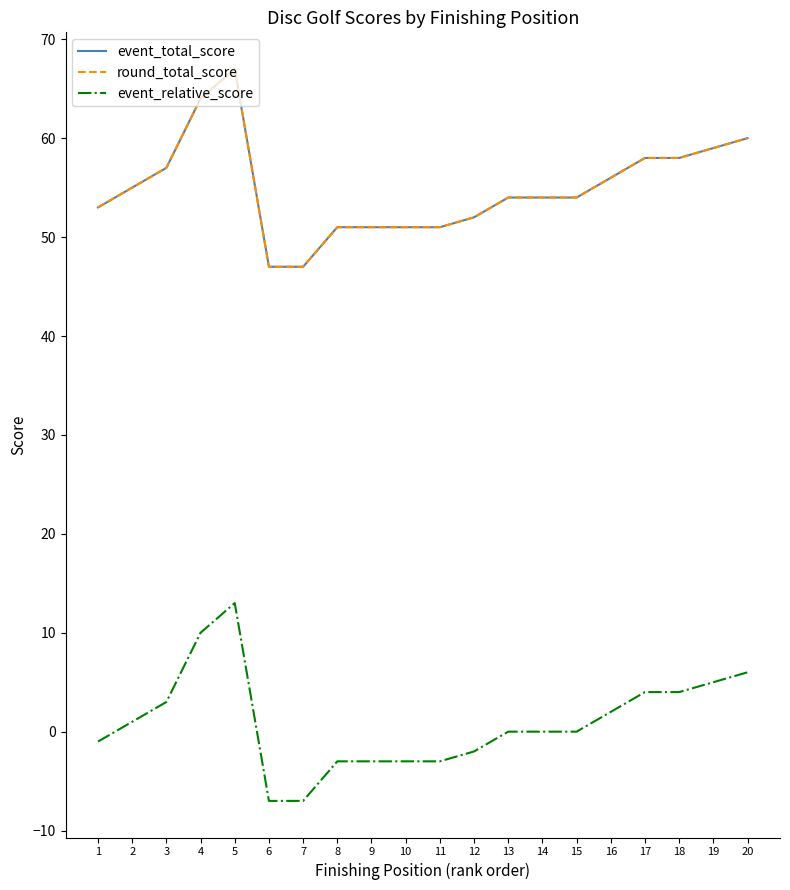

Which series has the largest total across all categories?

event_total_score